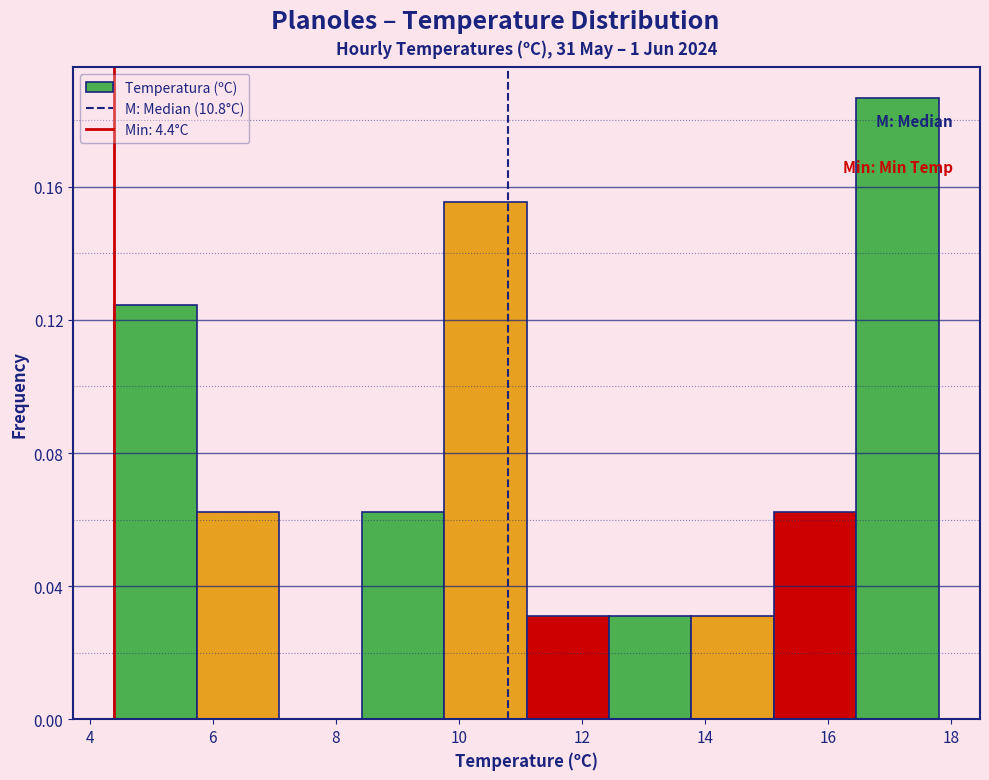

Reading left to right, transcribe this chart: for each bar, give the range it covers on the x-axis and its height. Neither the bar edges nor the heights are printed on the chart, so give them approximately, as read against the axes.

4.40 to 5.74: 0.125
5.74 to 7.08: 0.060
7.08 to 8.42: 0
8.42 to 9.76: 0.060
9.76 to 11.10: 0.155
11.10 to 12.44: 0.030
12.44 to 13.78: 0.030
13.78 to 15.12: 0.030
15.12 to 16.46: 0.060
16.46 to 17.80: 0.185